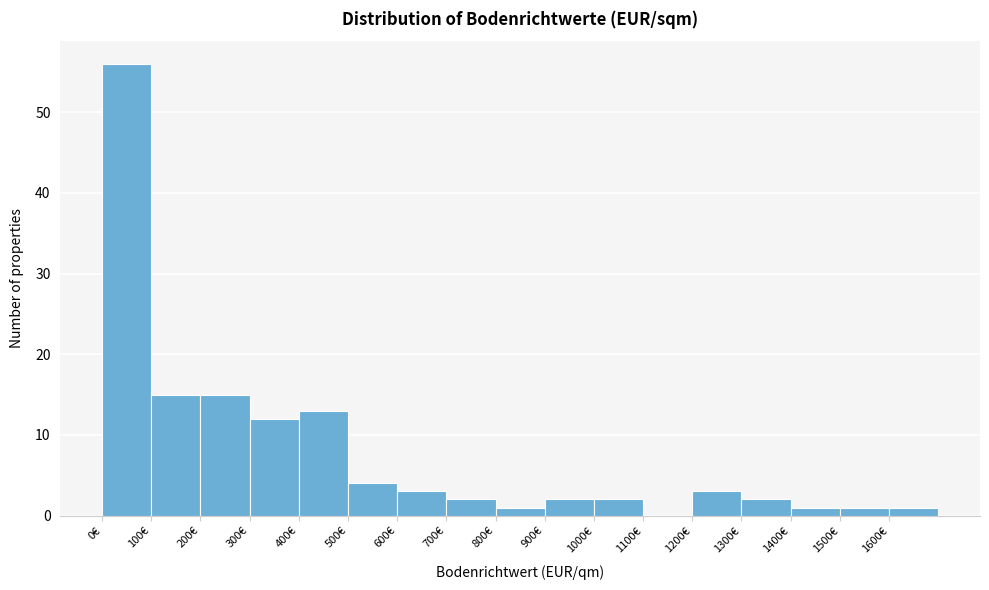

Which range on the x-axis has the tallest bar?

0 to 100